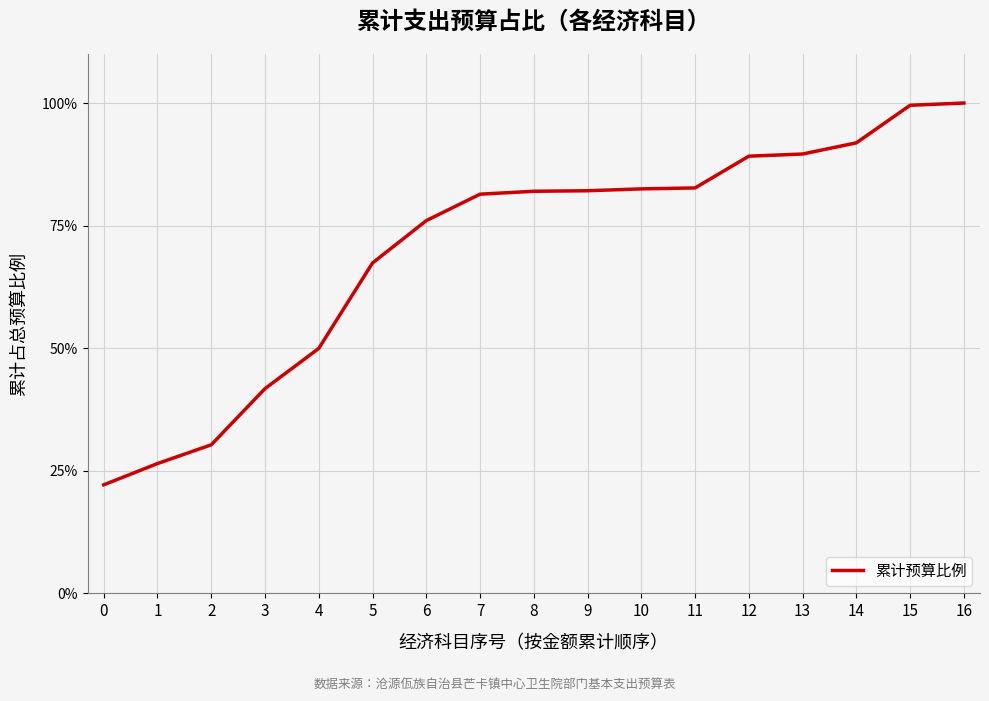

What is the smallest value displayed?

22.1